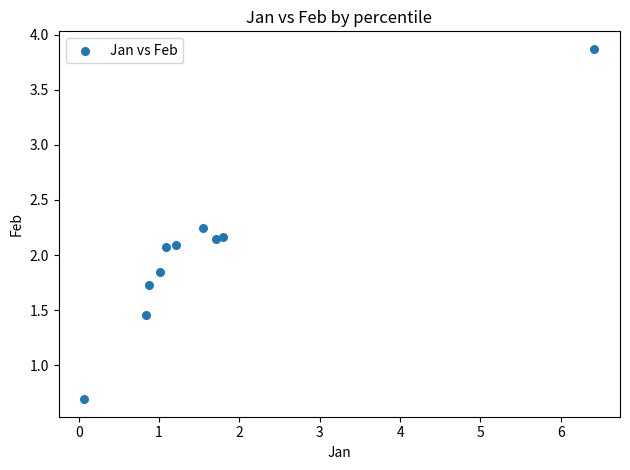

What is the average X value?

1.7